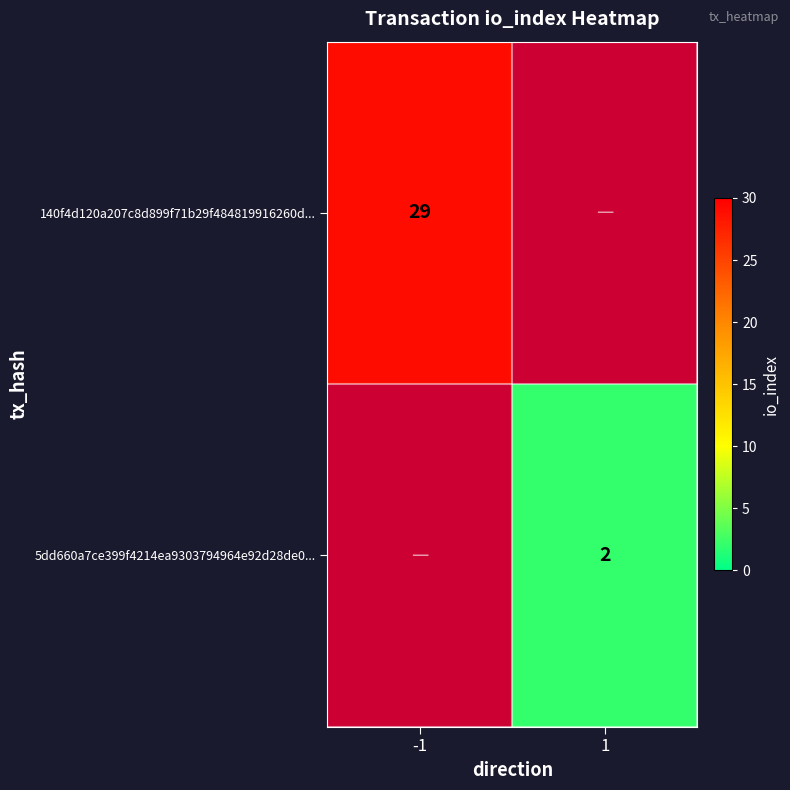

The value of 140f4d120a207c8d899f71b29f484819916260d... at -1 is 29. True or false?

True